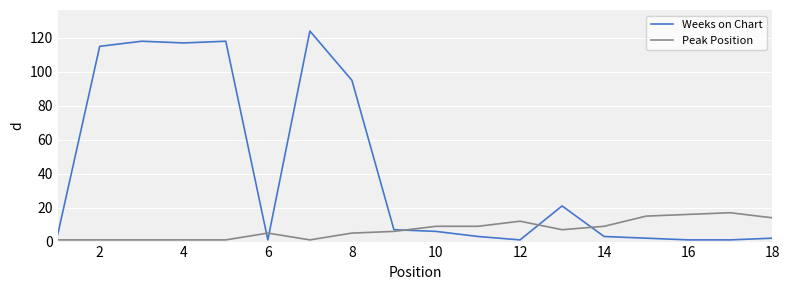

Rank the series by their average value, from lowest to highest.

Peak Position, Weeks on Chart